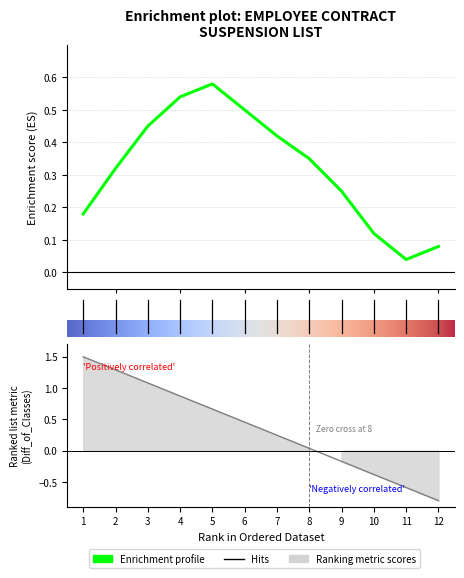

At which category does the chart reach its minimum across all series?

12